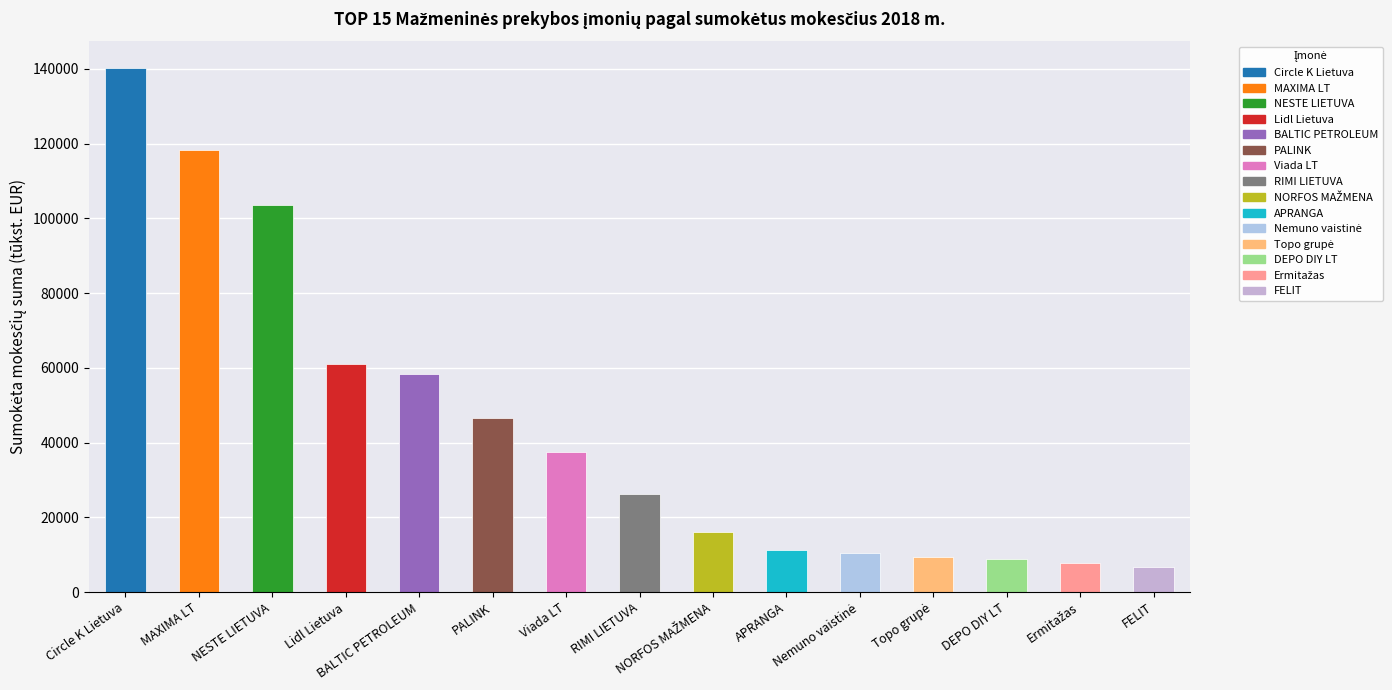

What is the difference between the maximum and minimum values?

133486